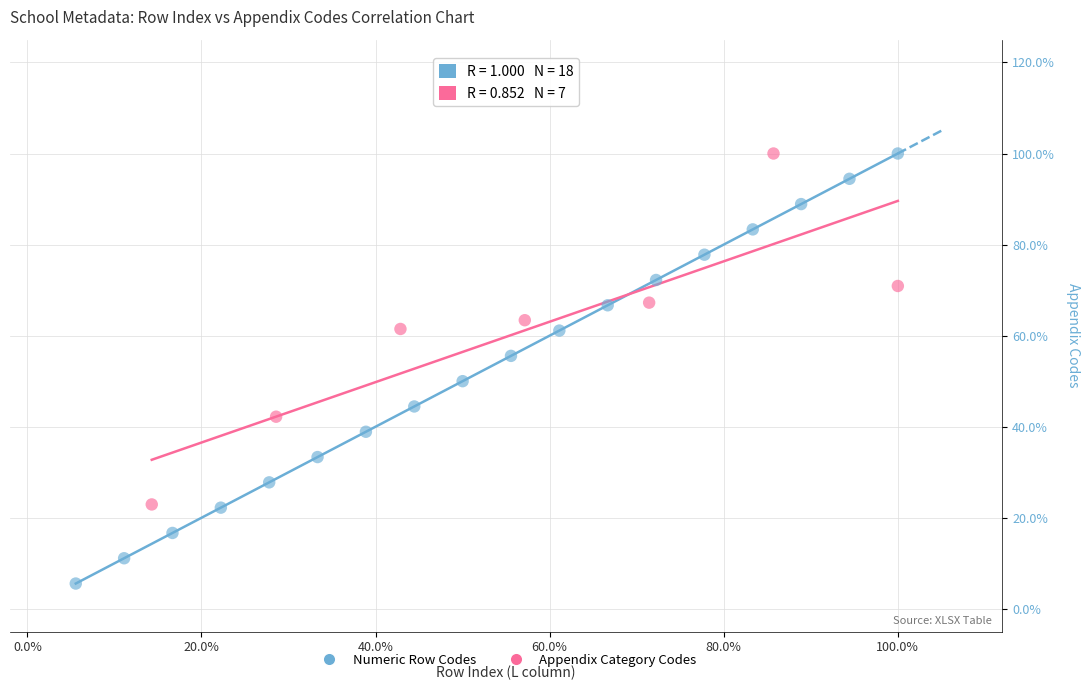

What are all the series names shown in the legend?

Numeric Row Codes, Appendix Category Codes